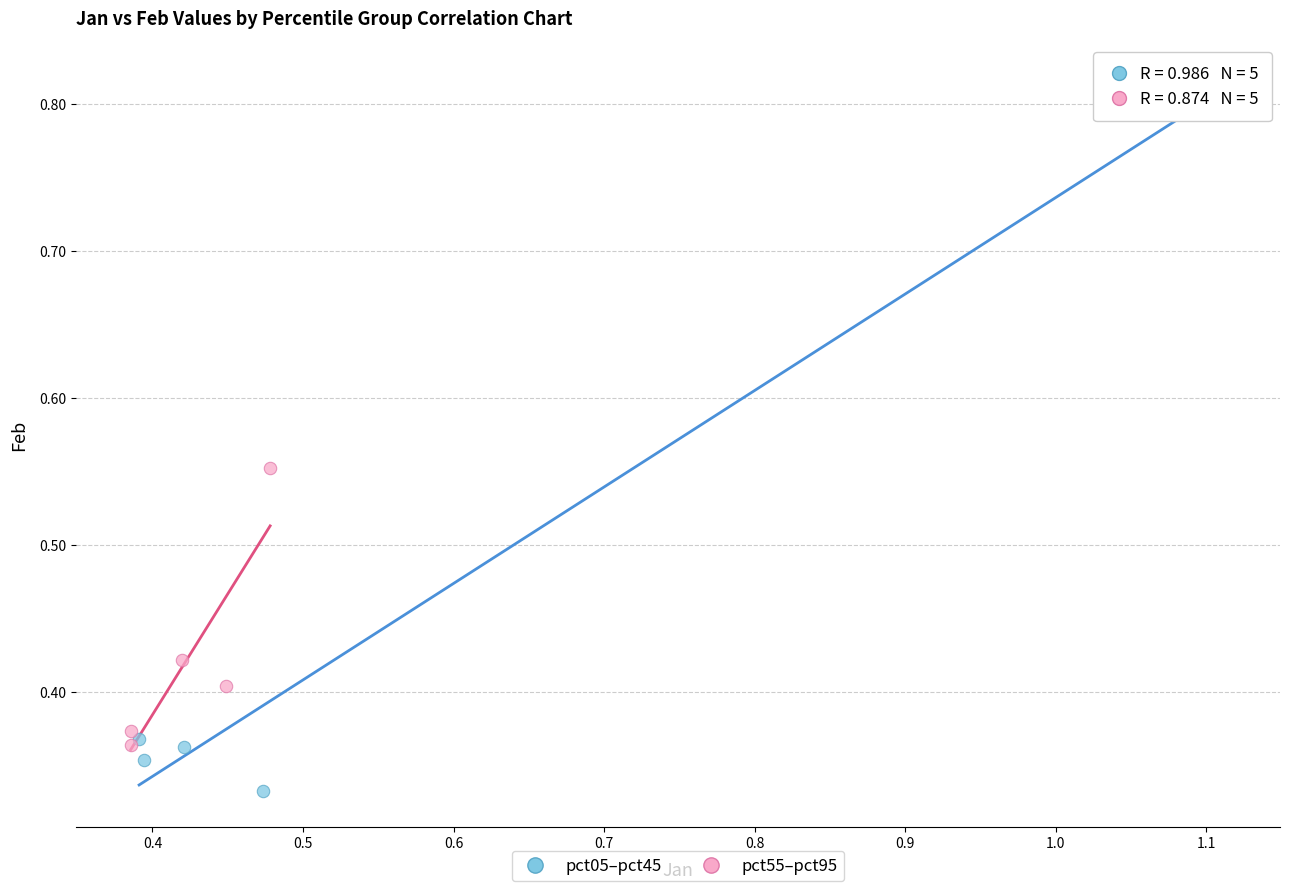

Which series reaches the minimum Y coordinate?

pct05–pct45